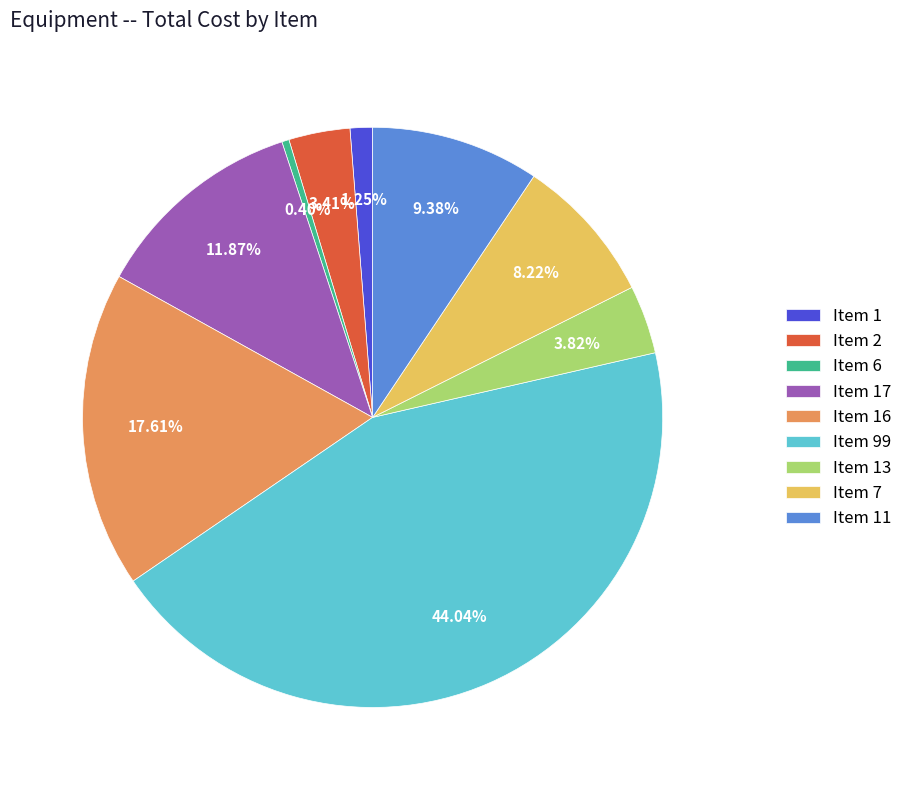

What is the ratio of the value at Item 2 to the value at Item 17?

0.3